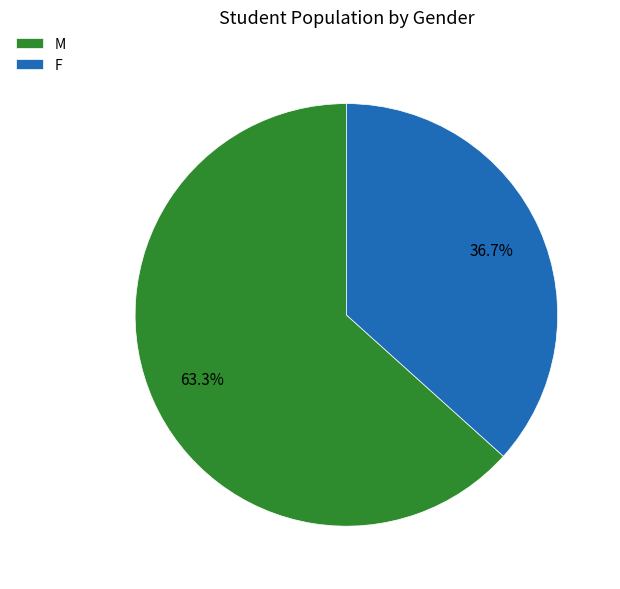

Which has a higher value, M or F?

M